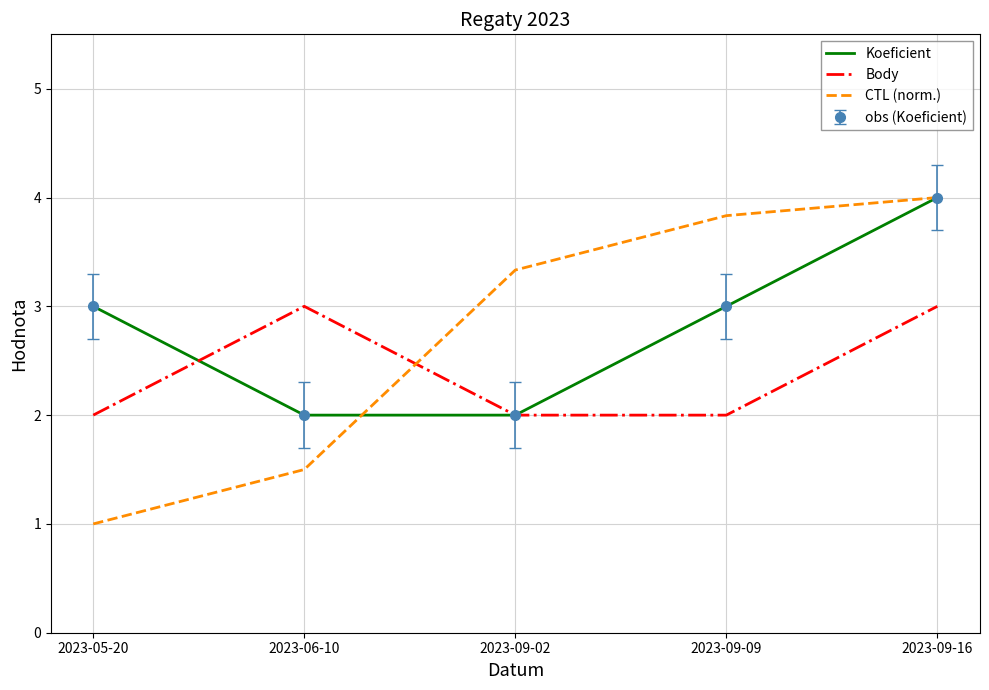

How many data points in CTL (norm.) are less than 3?

2